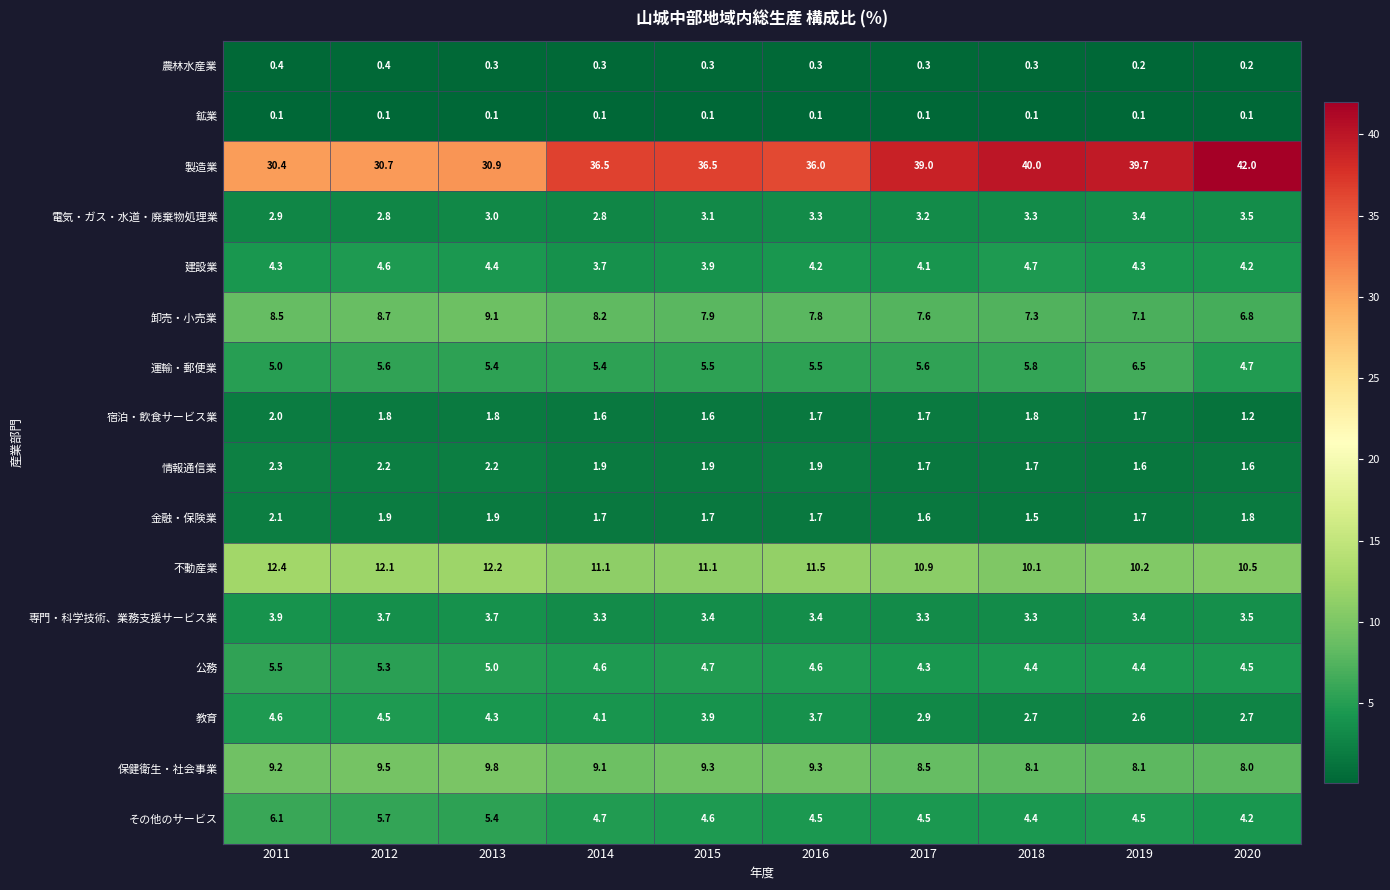

Between 2016 and 2019, which series saw the biggest shift?

製造業